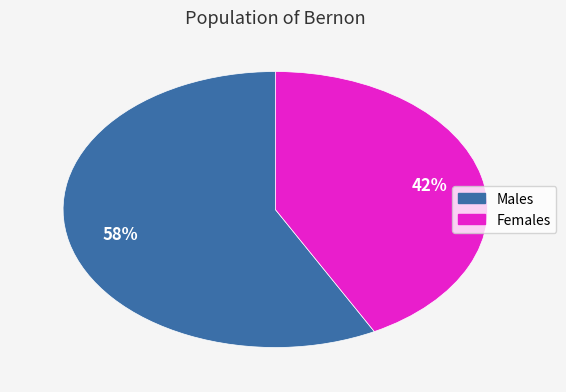

To the nearest percent, what is the average slice percentage?

50%